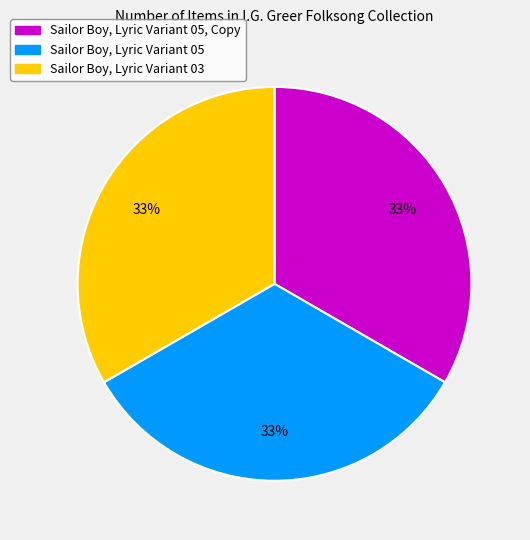

Is there a majority slice in this chart?

No